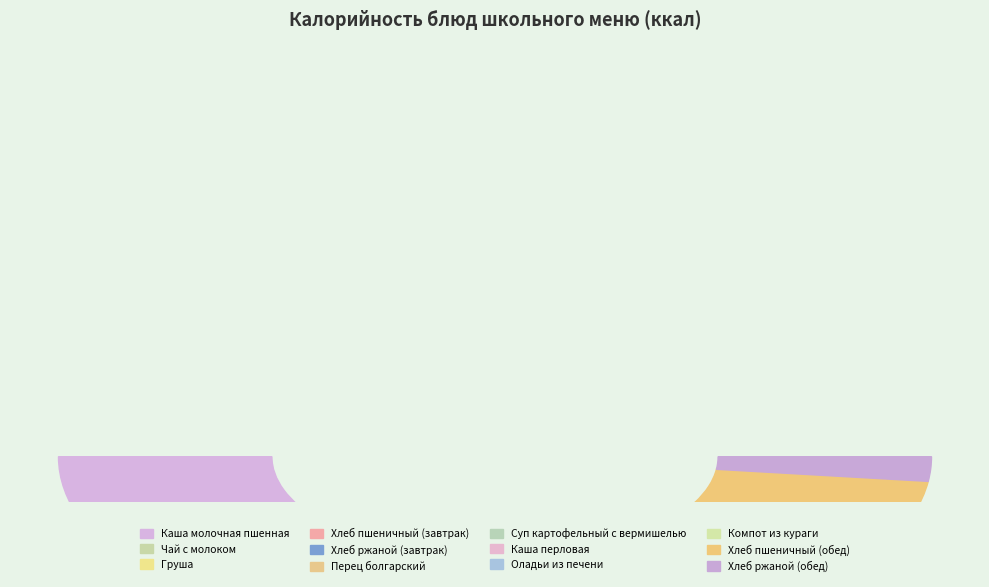

Which slice is the largest?

Каша молочная пшенная